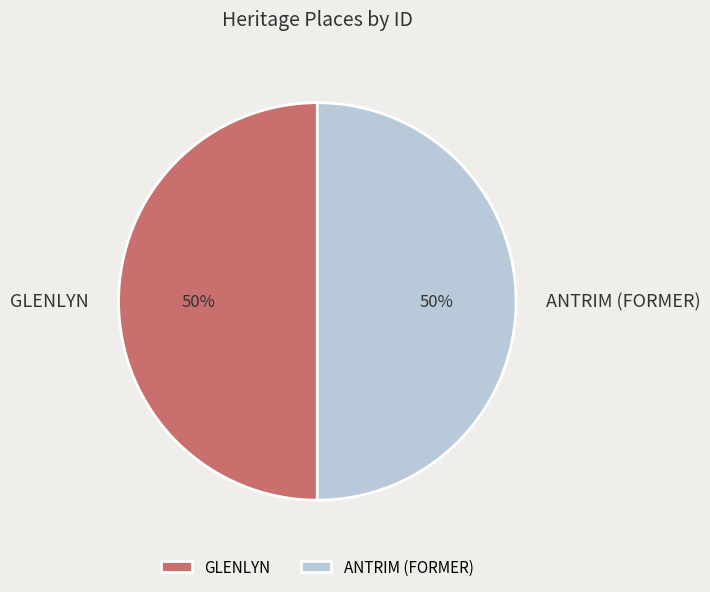

What is the ratio of the value at GLENLYN to the value at ANTRIM (FORMER)?

1.0